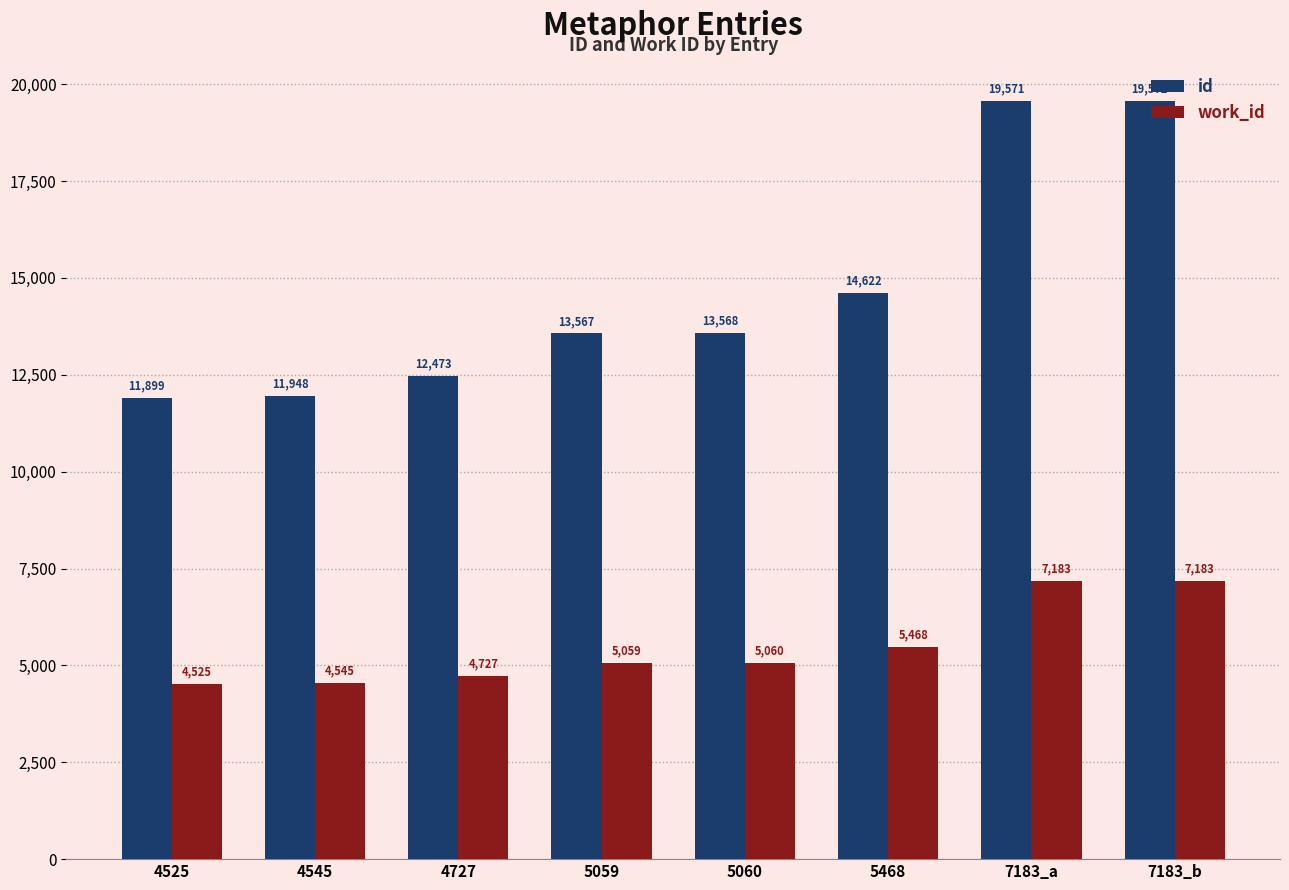

Between 7183_a and 7183_b, which series saw the biggest shift?

id